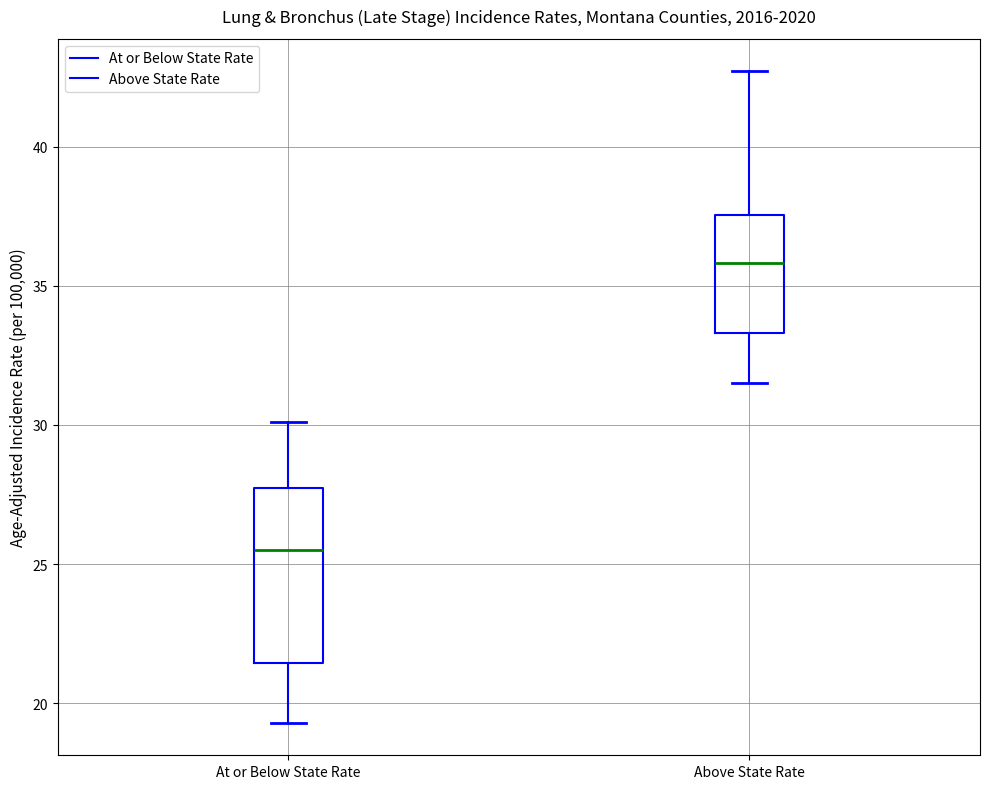

Comparing the boxes themselves (not the whiskers), which one is the tallest?

At or Below State Rate